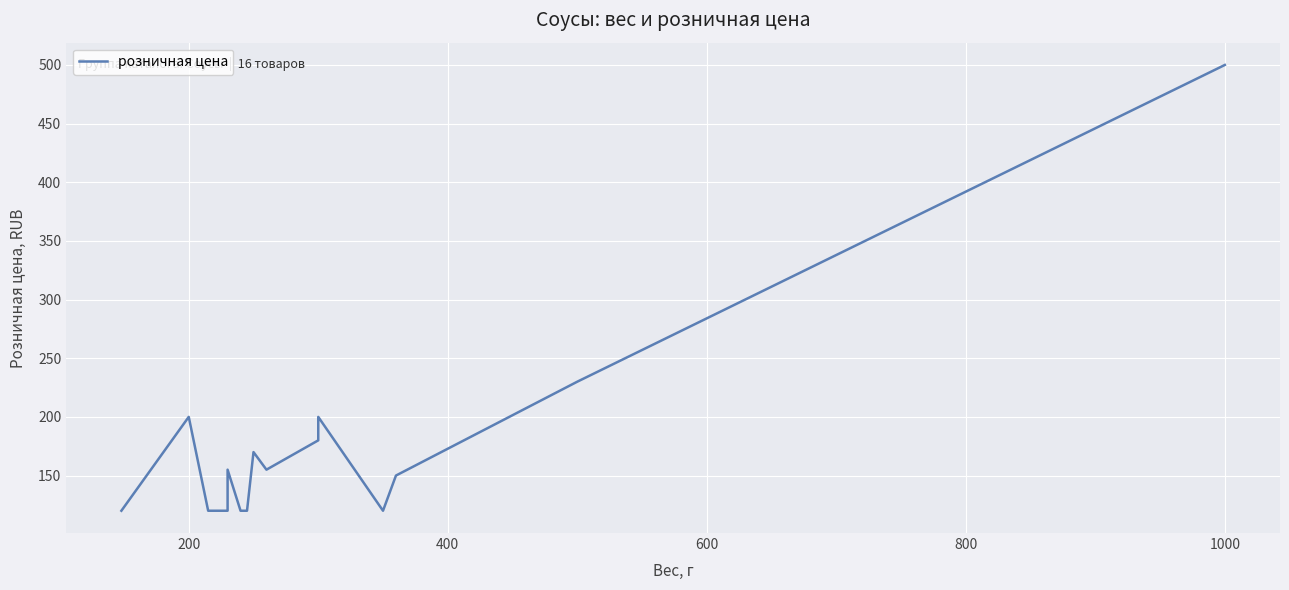

How many lines are shown in the chart?

1